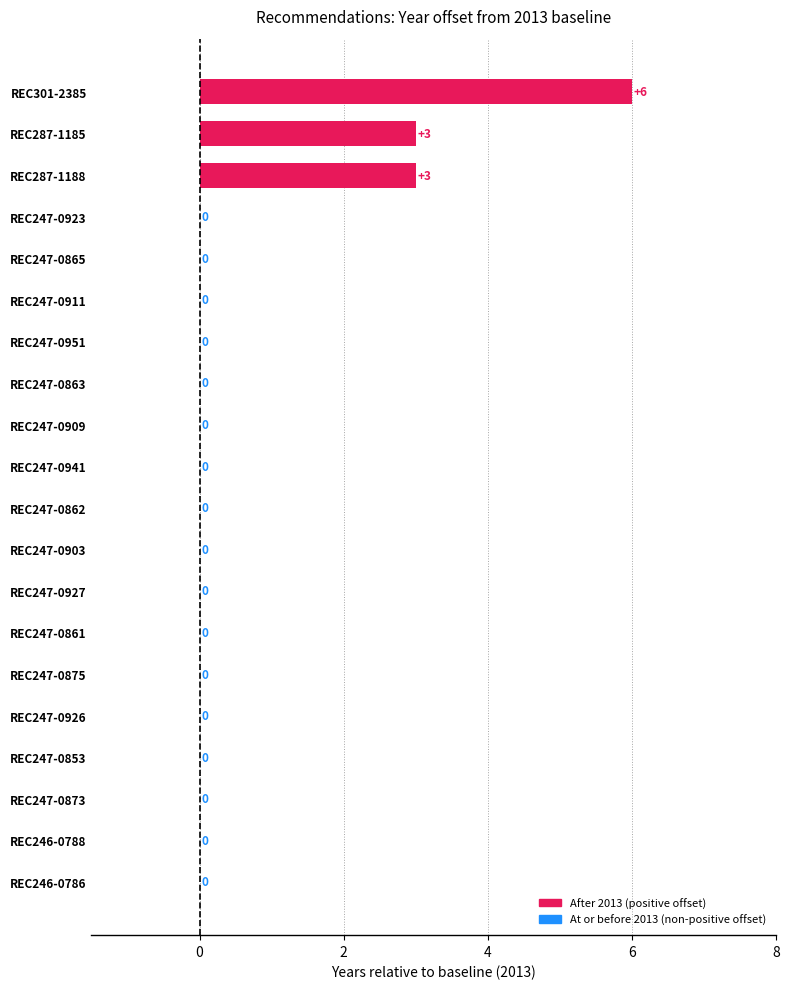

Count the number of values greater than 0.

3